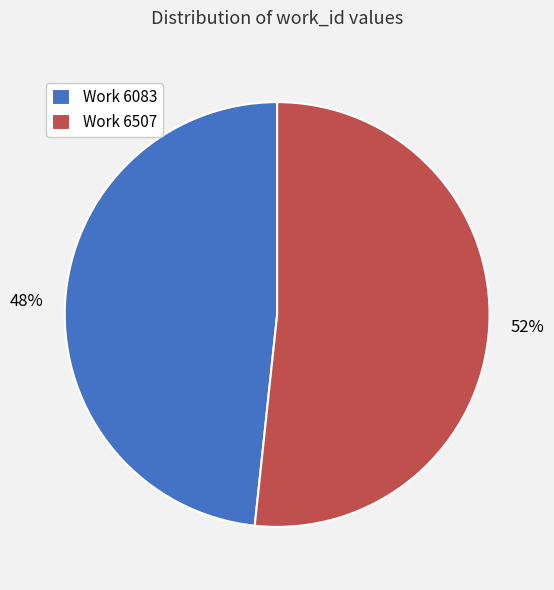

Is it true that Work 6507 is 45% of the pie?

False